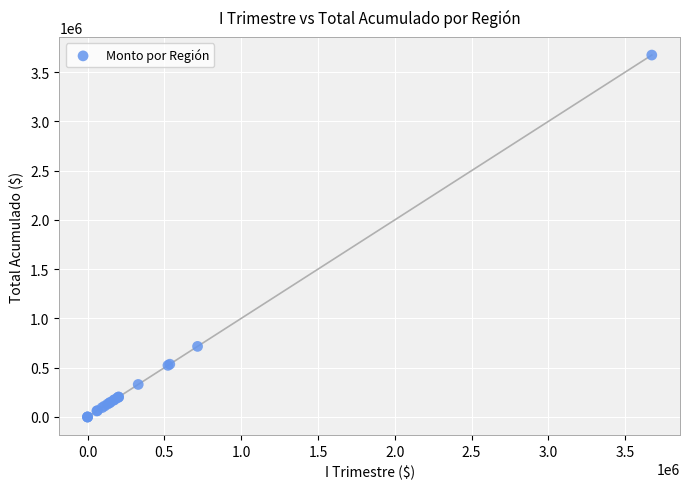

What Y value in the scatter plot is closest to 1836614?

716314